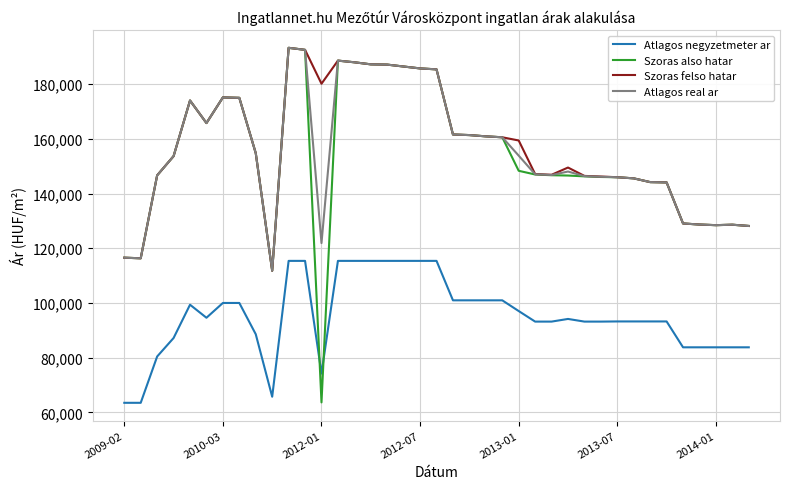

What is the difference between the maximum and minimum values in the Atlagos real ar series?

81508